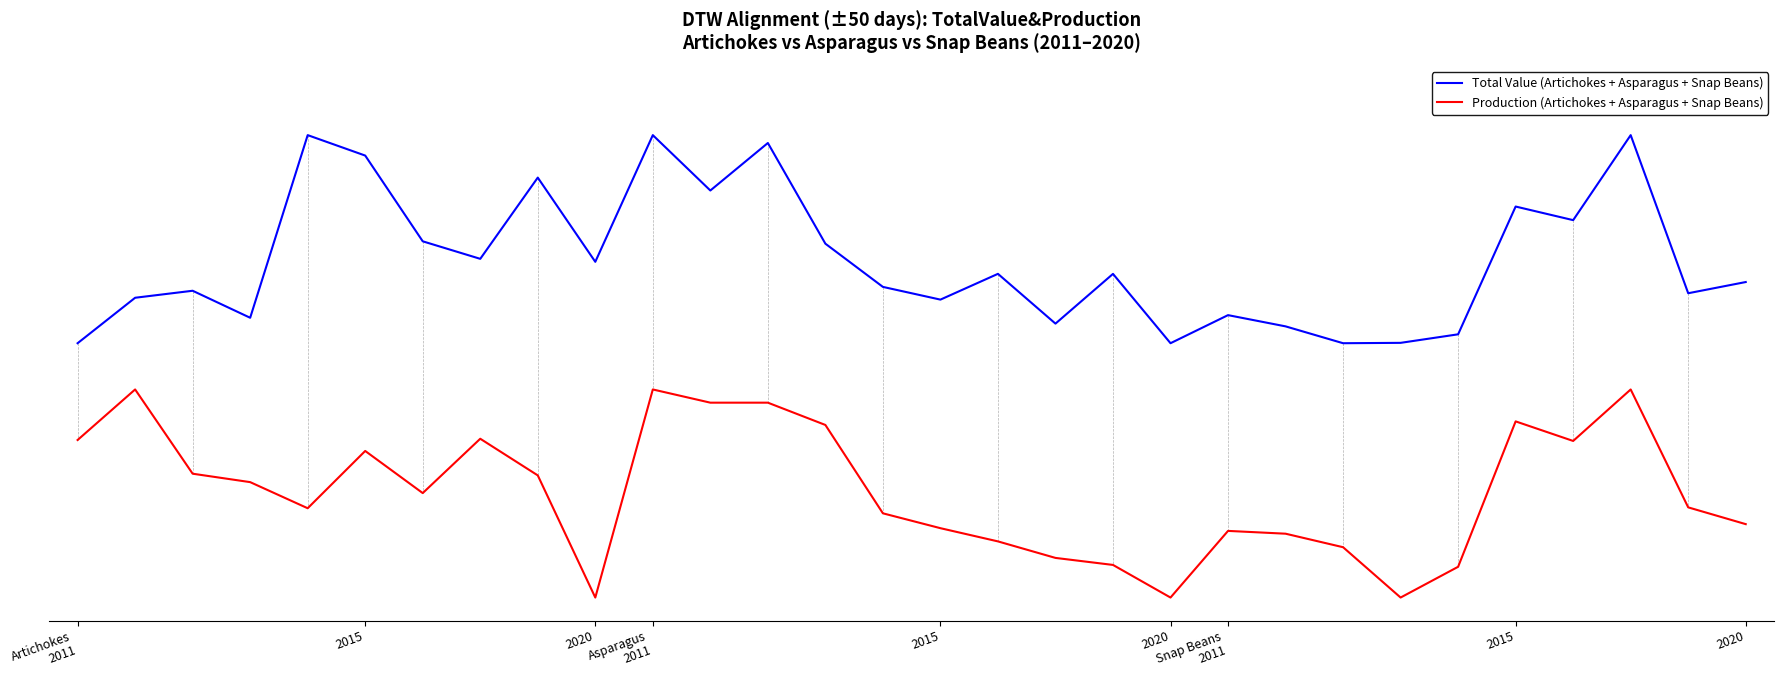

Is this an area chart (filled region under the line)?

No